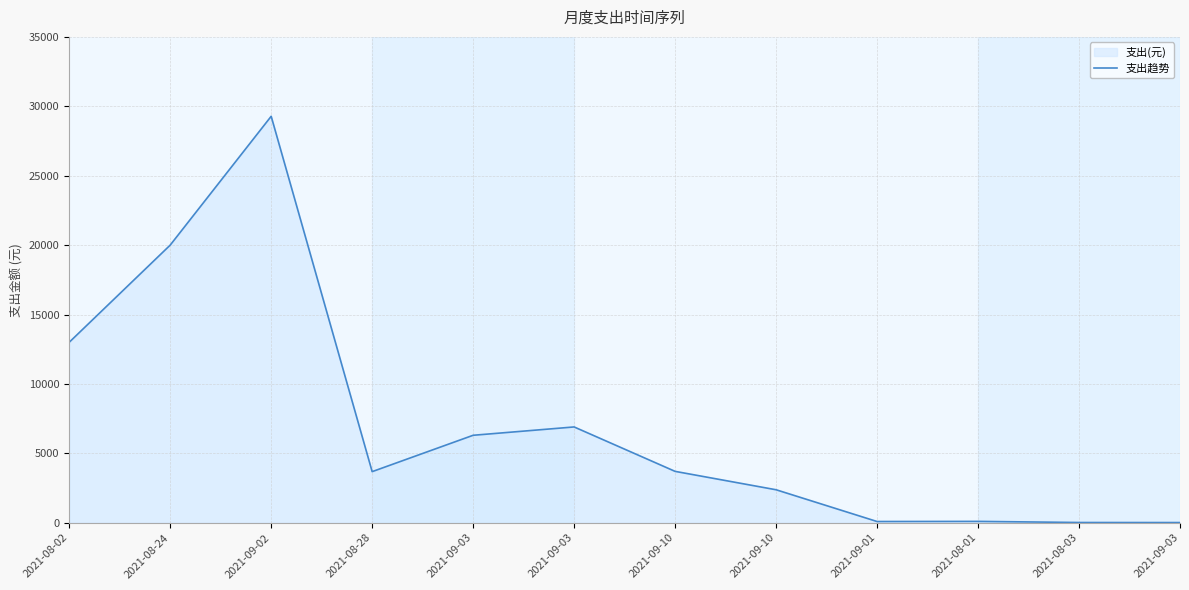

List the labels in order of value, smallest first.

2021-09-03, 2021-08-03, 2021-09-01, 2021-08-01, 2021-09-10, 2021-08-28, 2021-09-10, 2021-09-03, 2021-09-03, 2021-08-02, 2021-08-24, 2021-09-02